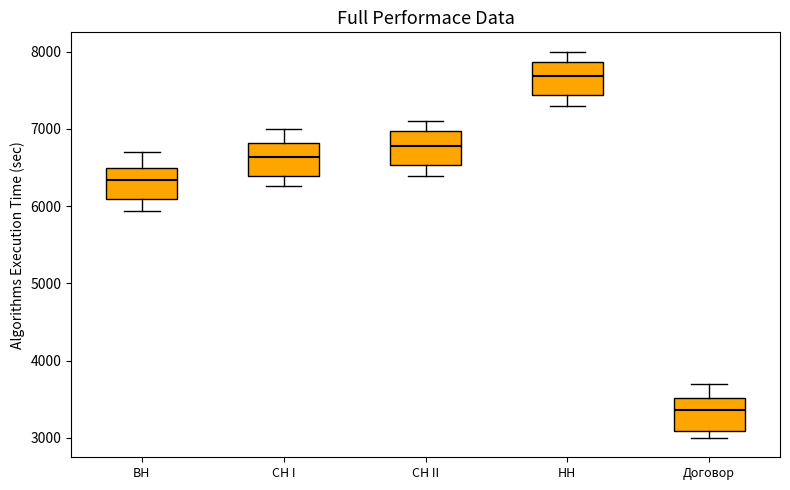

Which box's median line is the lowest?

Договор